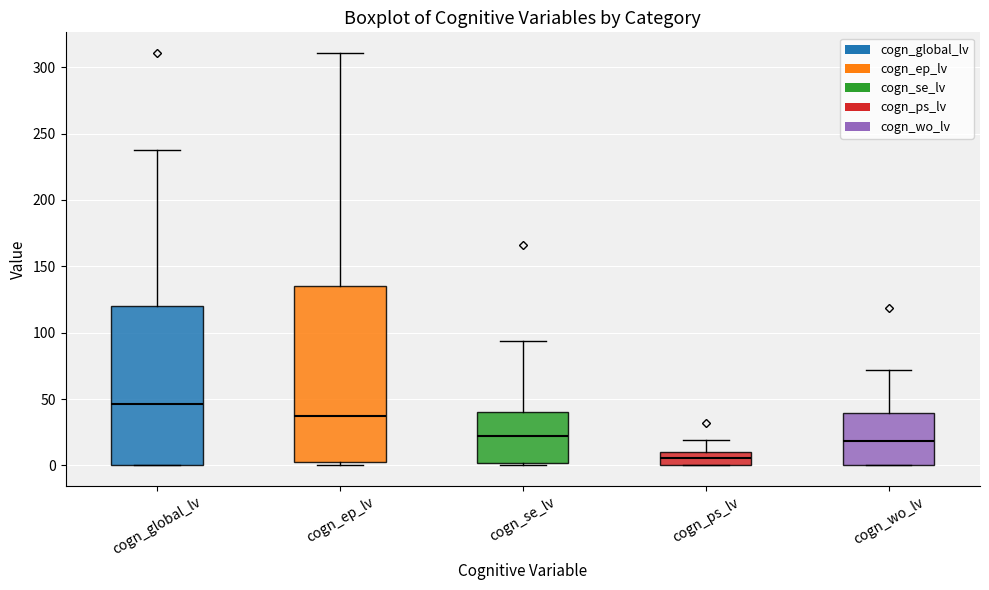

Where does the upper whisker of the box for cogn_global_lv end on the y-axis? The values are not printed on the chart, so give them approximately, as read against the axis.

235